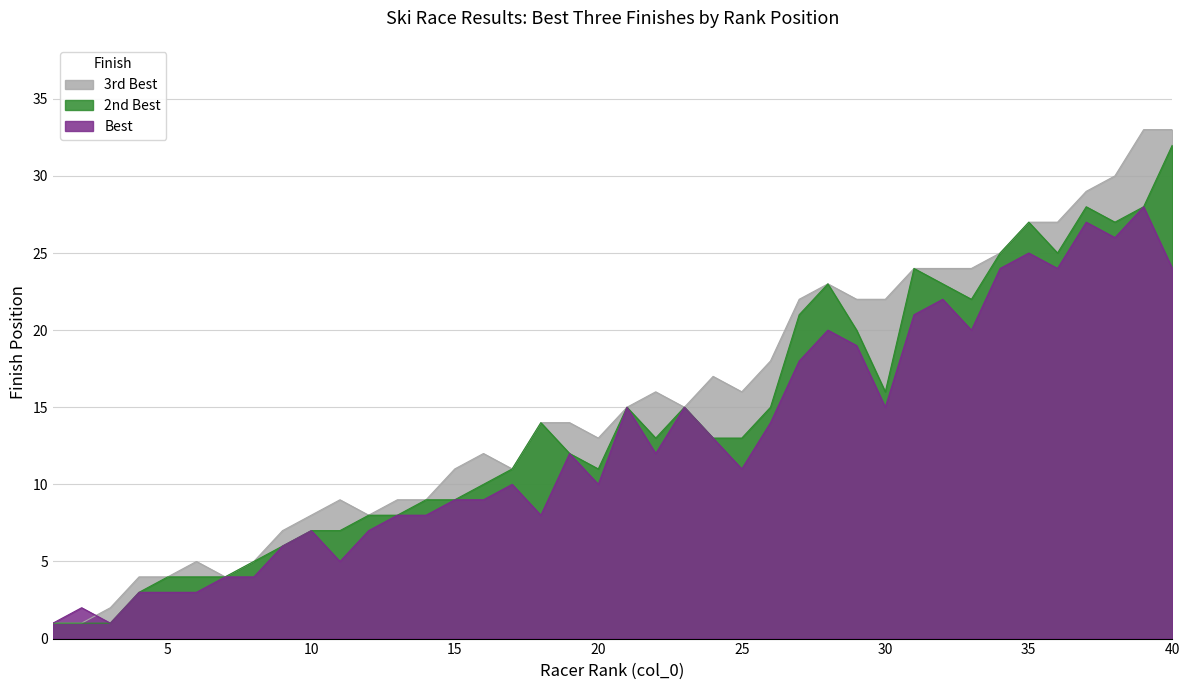

Is it true that 2nd Best equals 2 at 1?

False